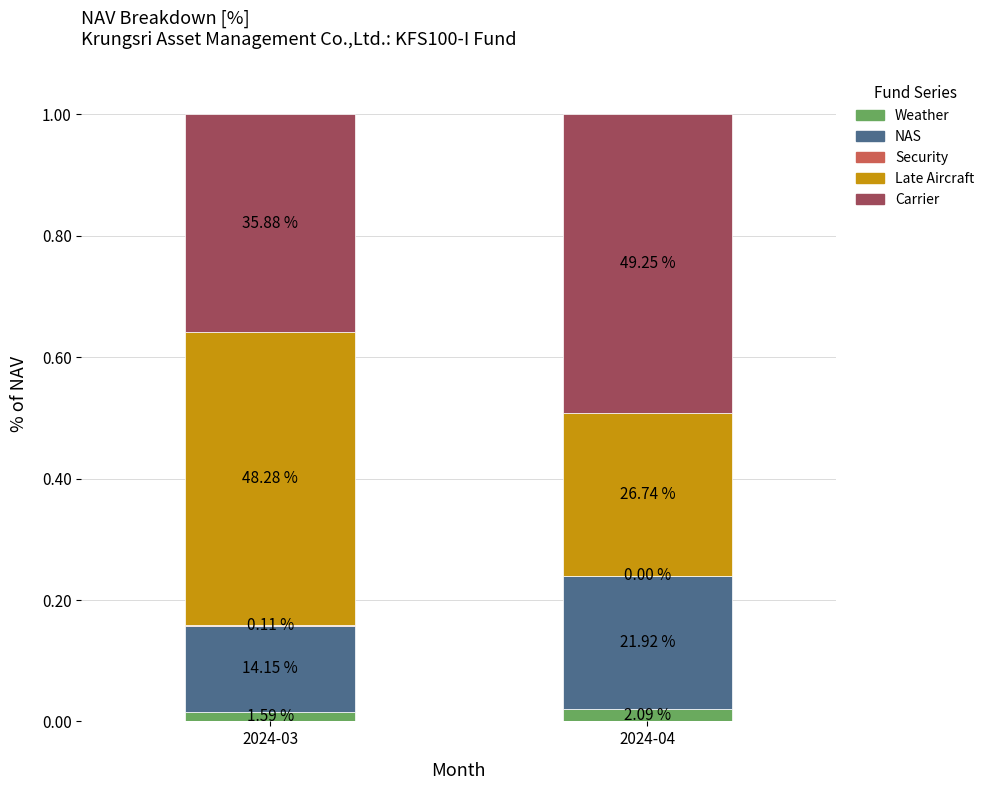

Which series has the widest spread of values?

Late Aircraft